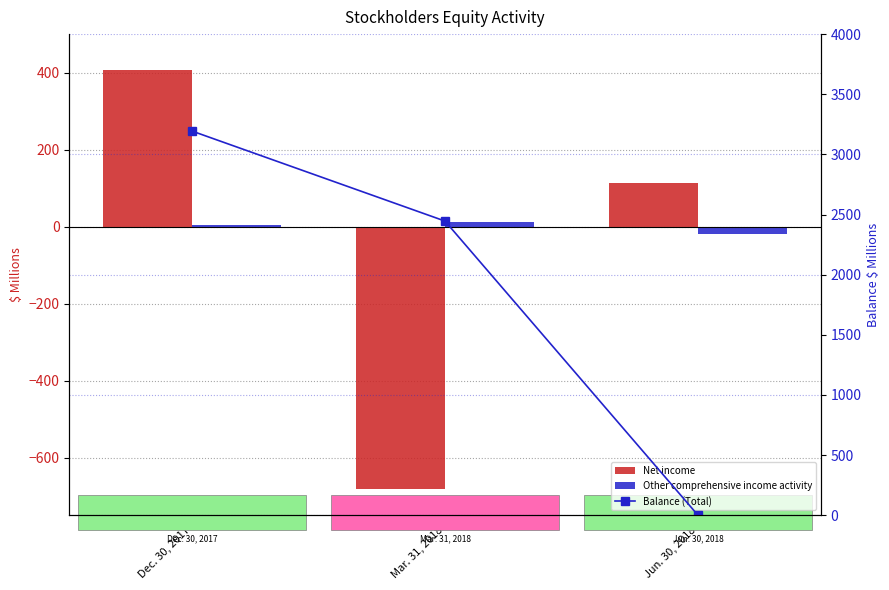

Which has a higher value, Mar. 31, 2018 or Jun. 30, 2018?

Jun. 30, 2018